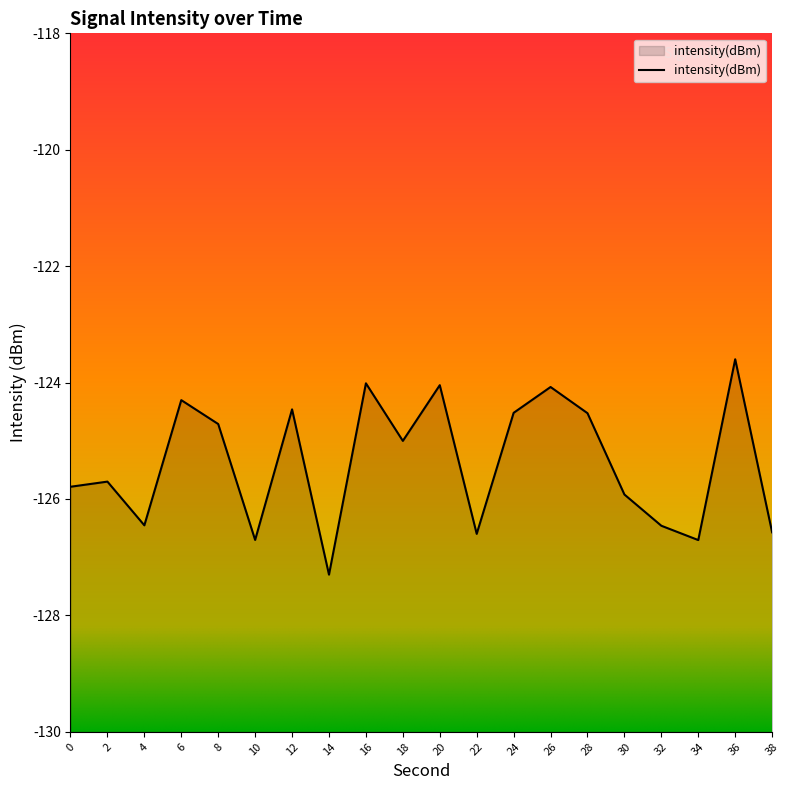

What is the maximum value shown in the chart?

-123.6